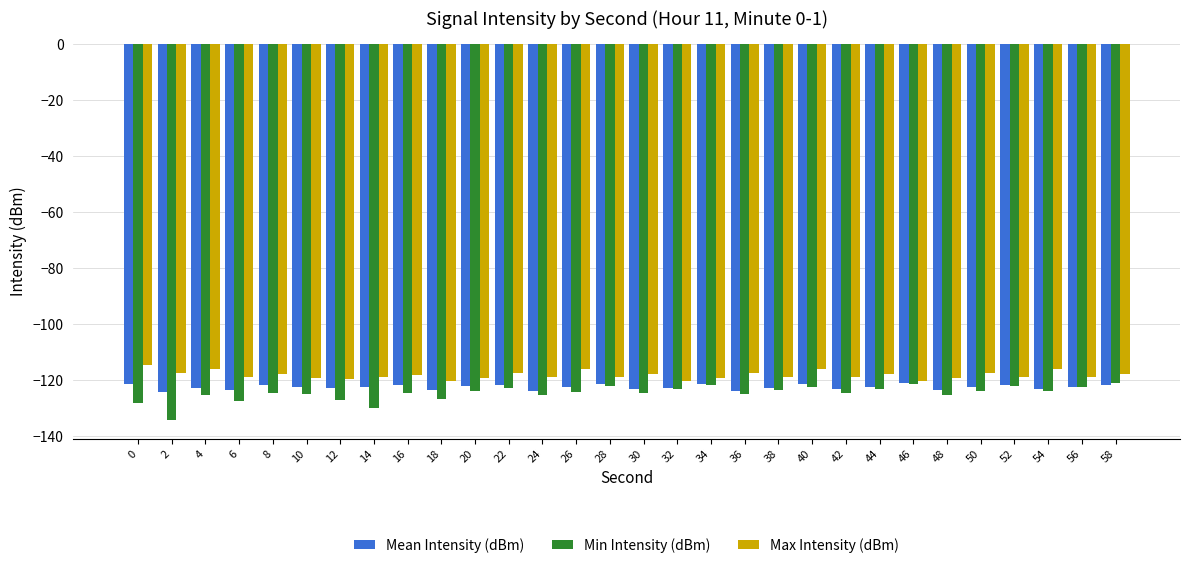

What is the maximum value shown in the chart?

-114.8